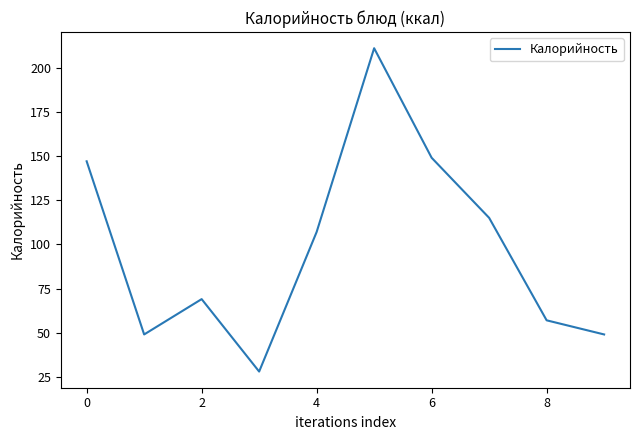

What is the maximum value shown in the chart?

211